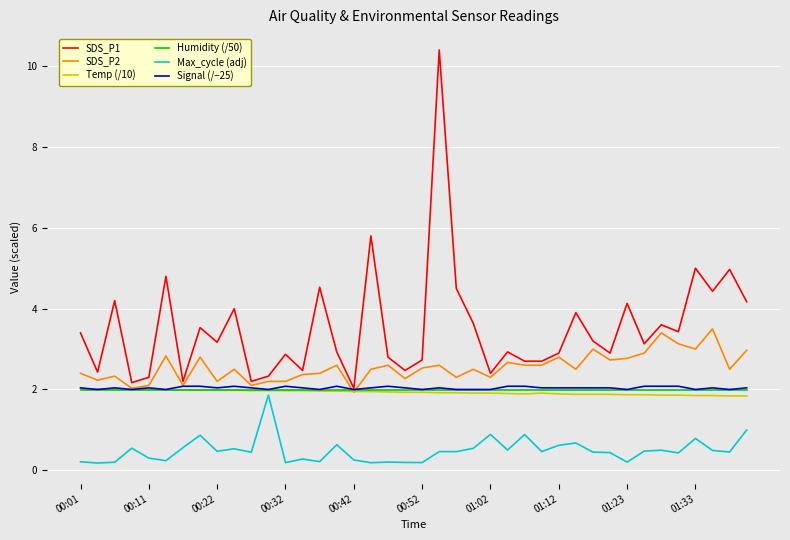

What is the highest value of the Max_cycle (adj) series?

1.9